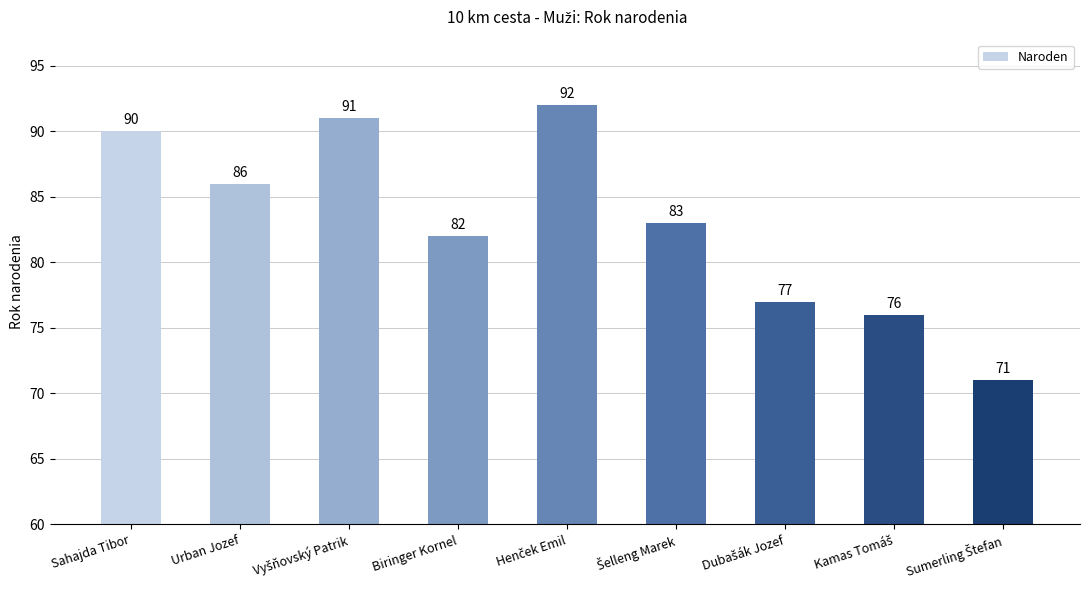

Reading left to right, transcribe all the data shown in this chart.

90	86	91	82	92	83	77	76	71